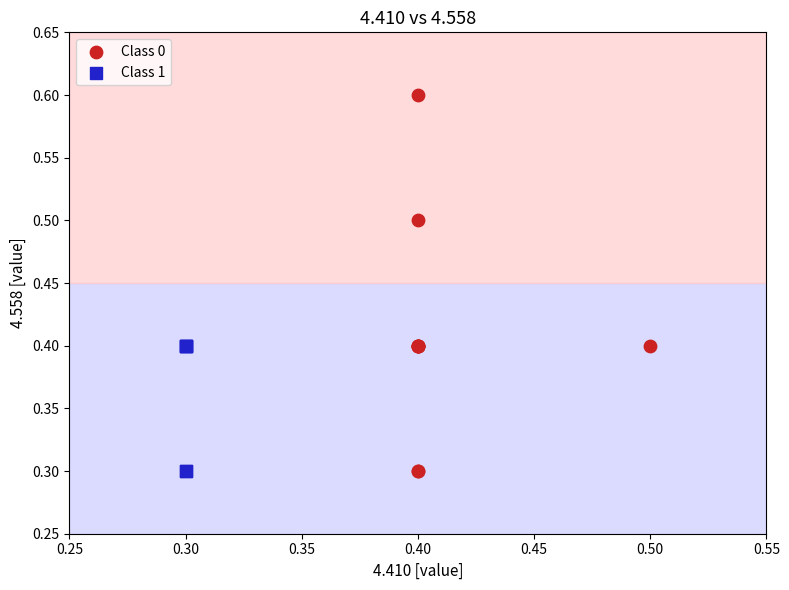

What are all the series names shown in the legend?

Class 0, Class 1